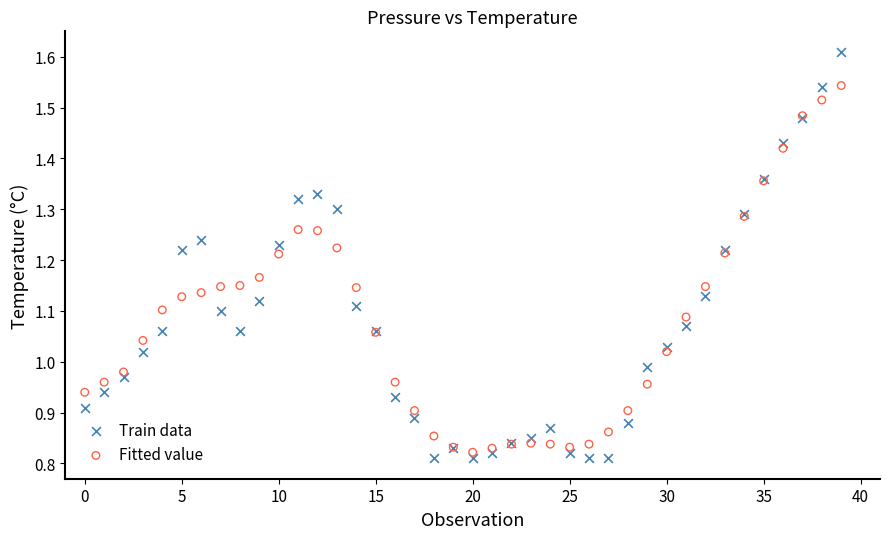

What are all the series names shown in the legend?

Train data, Fitted value